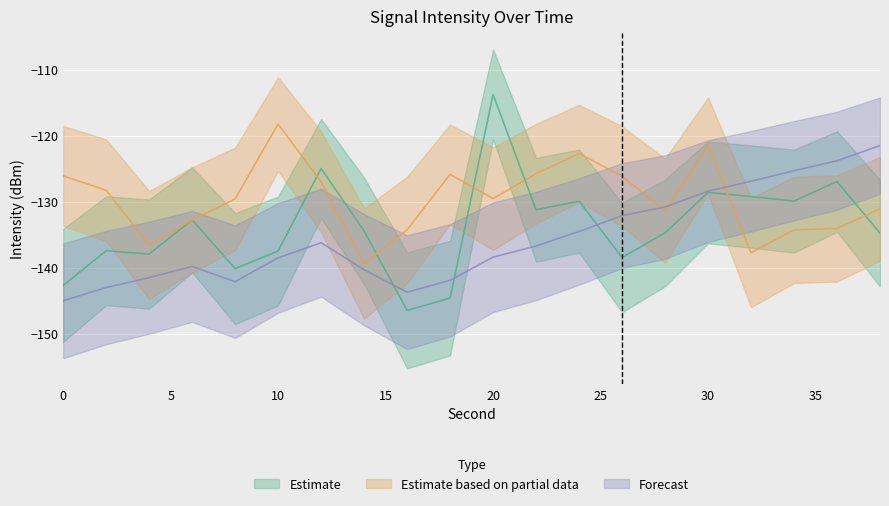

Which series has the widest spread of values?

Estimate